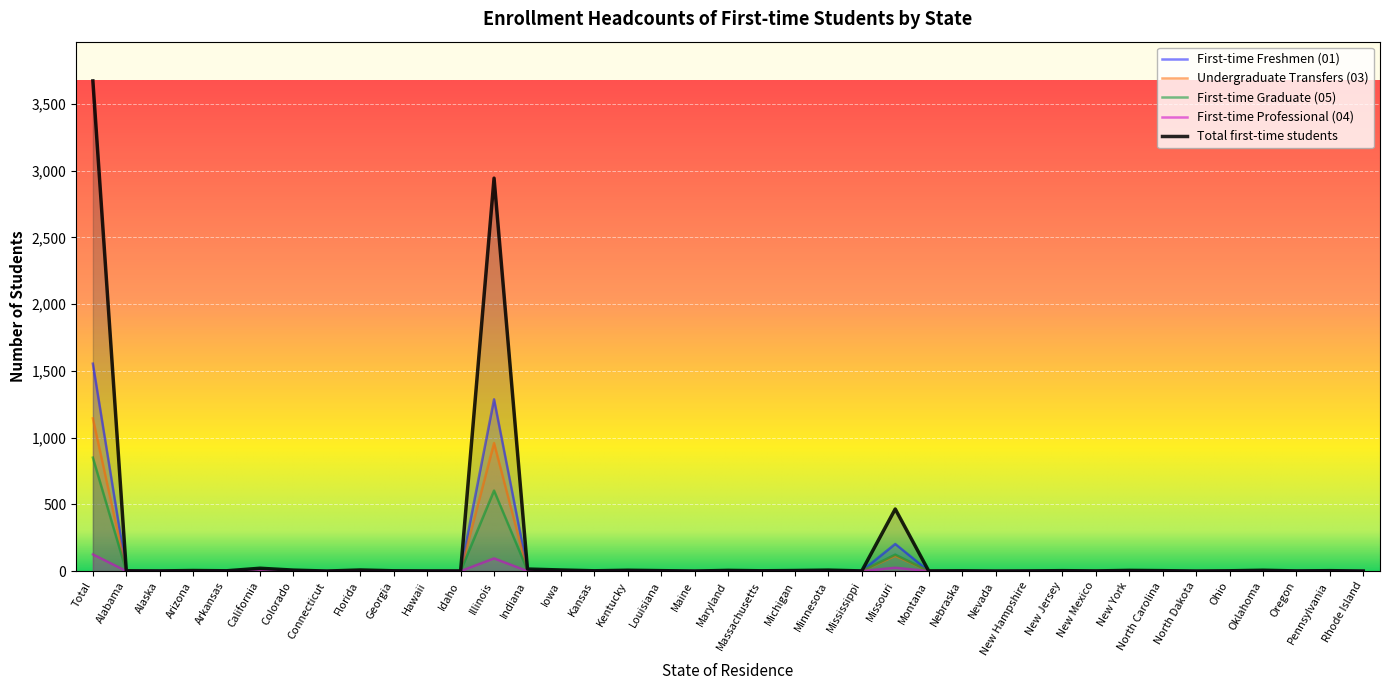

Reading left to right, extract all data points from this chart.

First-time Freshmen (01): 1554	1	1	0	1	3	3	0	2	0	0	0	1287	8	1	1	3	1	0	0	0	2	1	1	203	0	0	0	0	0	0	0	0	0	0	2	1	1	0
Undergraduate Transfers (03): 1144	1	0	3	0	4	2	0	5	0	0	1	959	1	3	0	2	0	0	0	0	0	1	0	114	1	0	0	0	0	1	1	0	0	1	1	0	0	0
First-time Graduate (05): 850	0	0	1	0	12	2	0	1	2	1	0	603	6	4	1	1	2	0	5	2	2	5	0	123	0	2	0	1	3	0	4	3	0	1	3	0	2	0
First-time Professional (04): 125	0	0	0	1	2	0	0	0	0	0	0	95	0	0	0	0	0	0	0	0	0	0	0	25	0	0	0	0	0	0	0	0	0	0	0	0	0	0
Total first-time students: 3673	2	1	4	2	21	7	0	8	2	1	1	2944	15	8	2	6	3	0	5	2	4	7	1	465	1	2	0	1	3	1	5	3	0	2	6	1	3	0